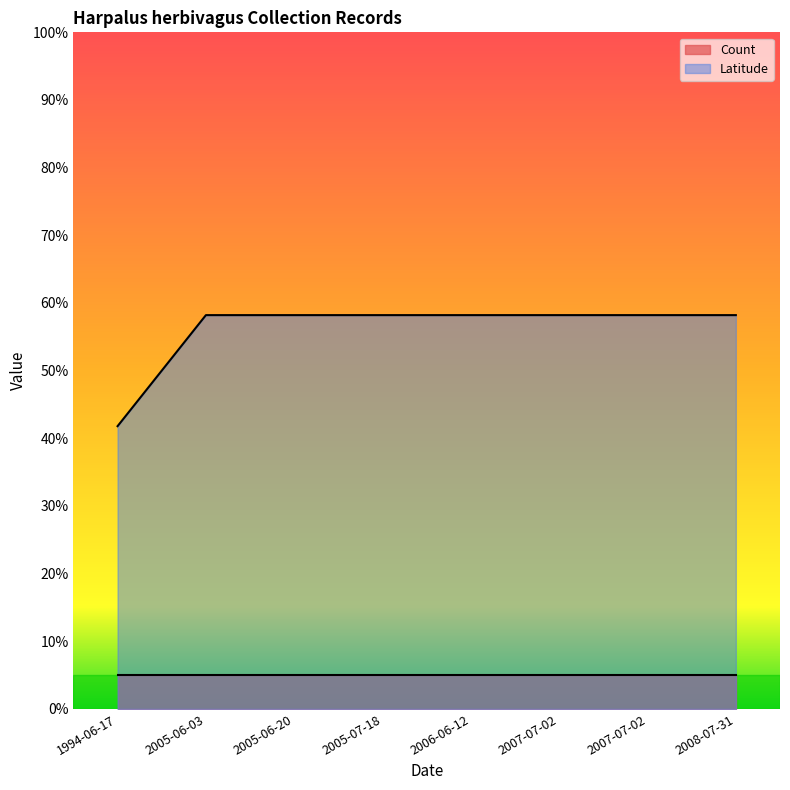

How many lines are shown in the chart?

2